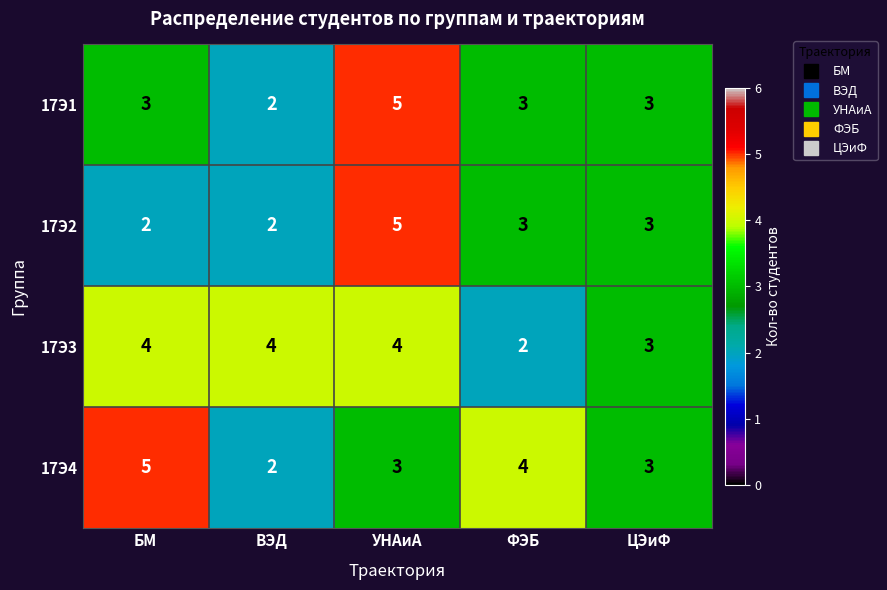

At БМ, list the series in order from largest to smallest.

17Э4, 17Э3, 17Э1, 17Э2